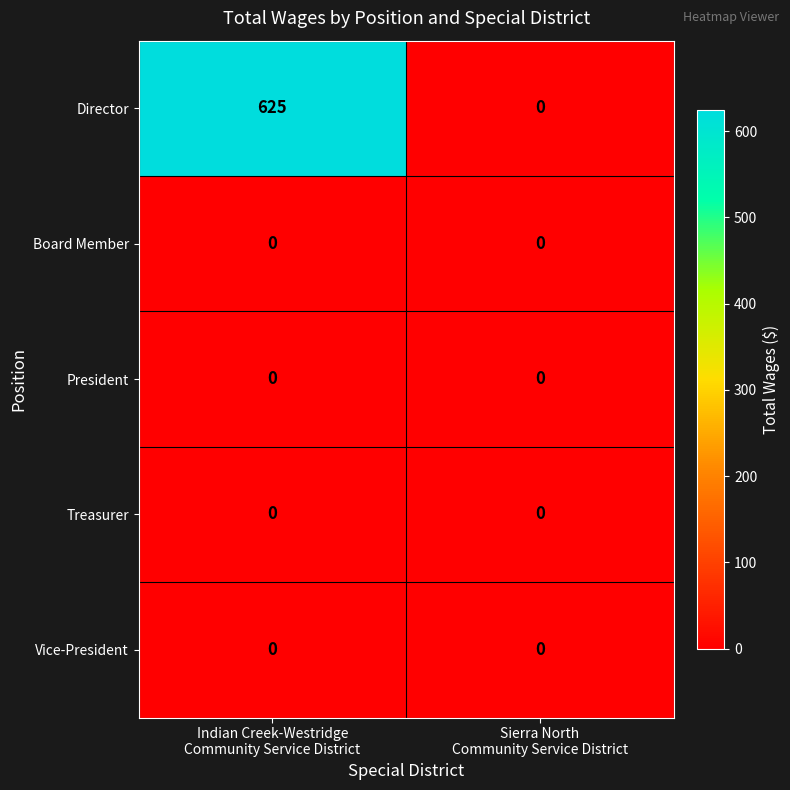

What is the greatest value displayed?

625